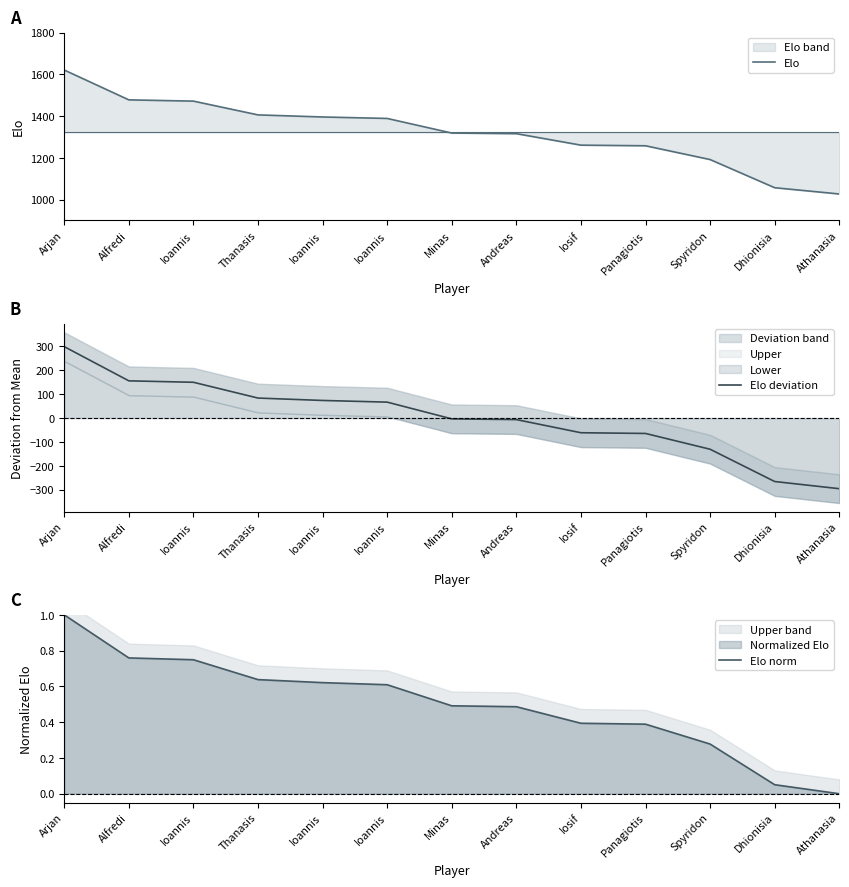

True or false: Elo deviation has a value of 149.5 at Ioannis.

True